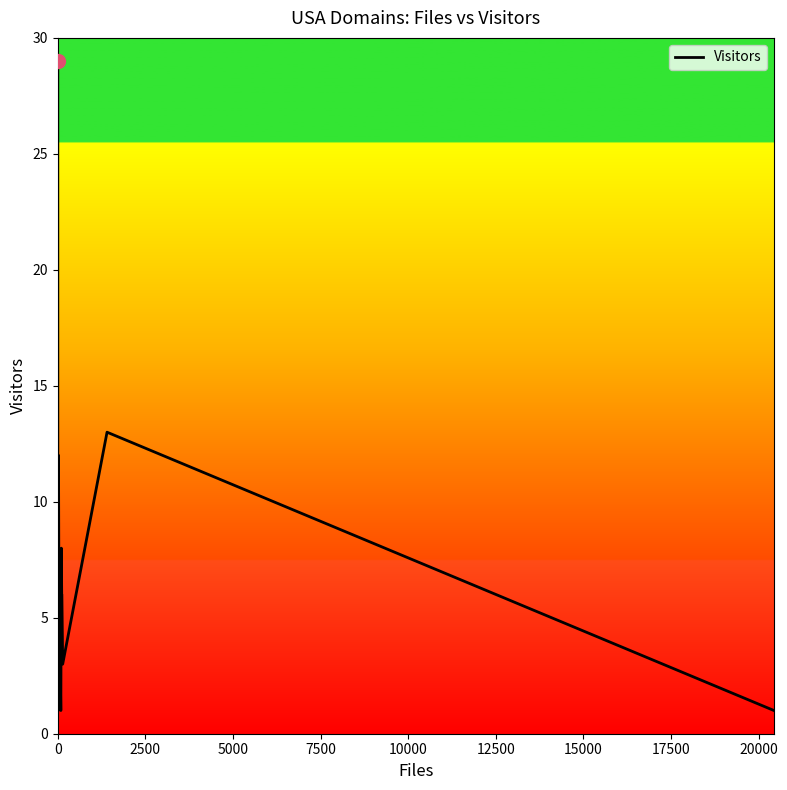

What is the average value?

4